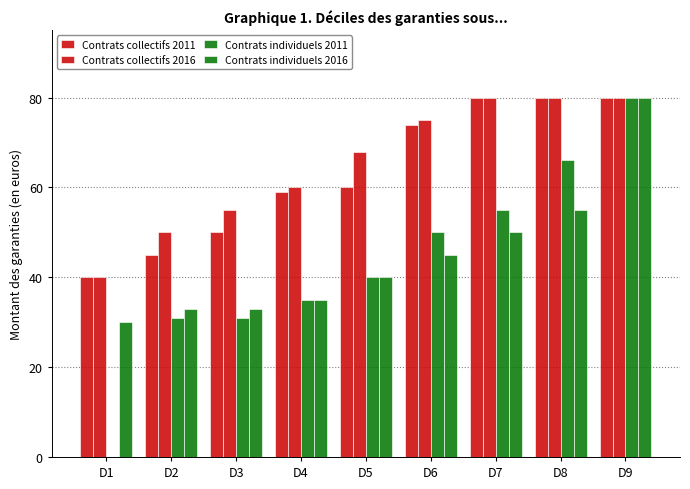

How many groups of bars are there?

9